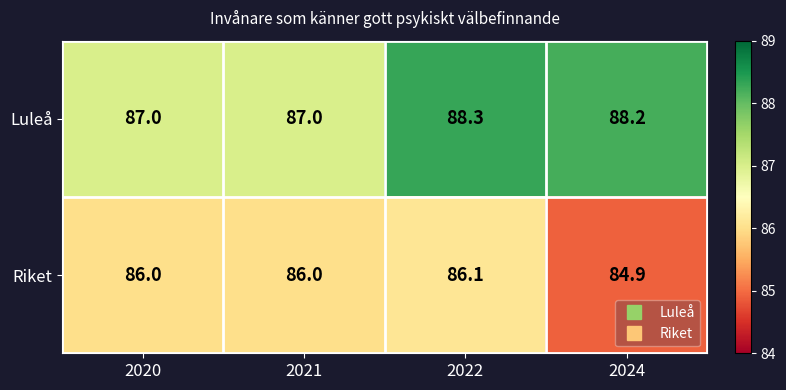

At which category is the sum across all series the highest?

2022